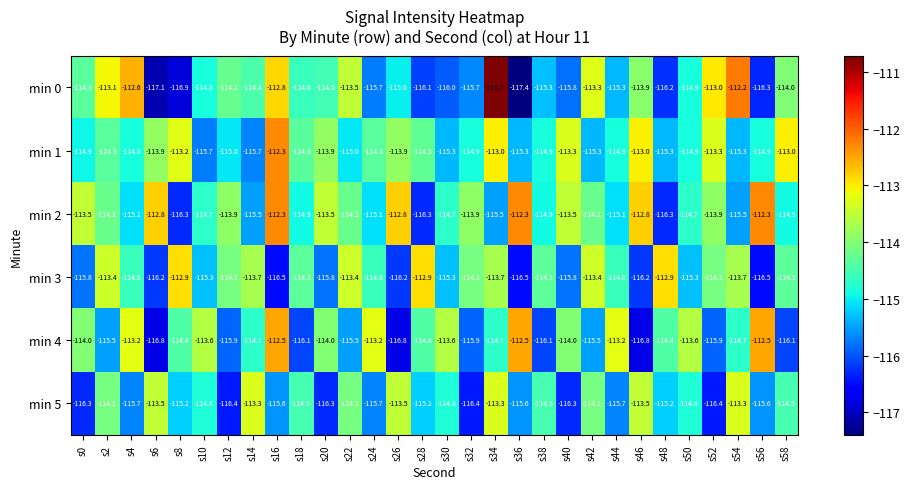

At which label does min 0 reach its peak?

s34